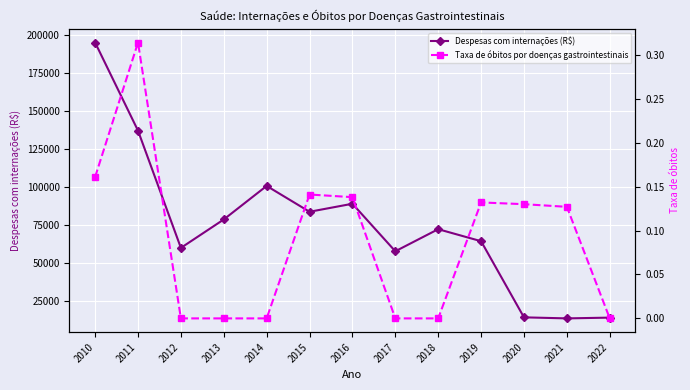

Which label corresponds to the largest value in the chart?

2010